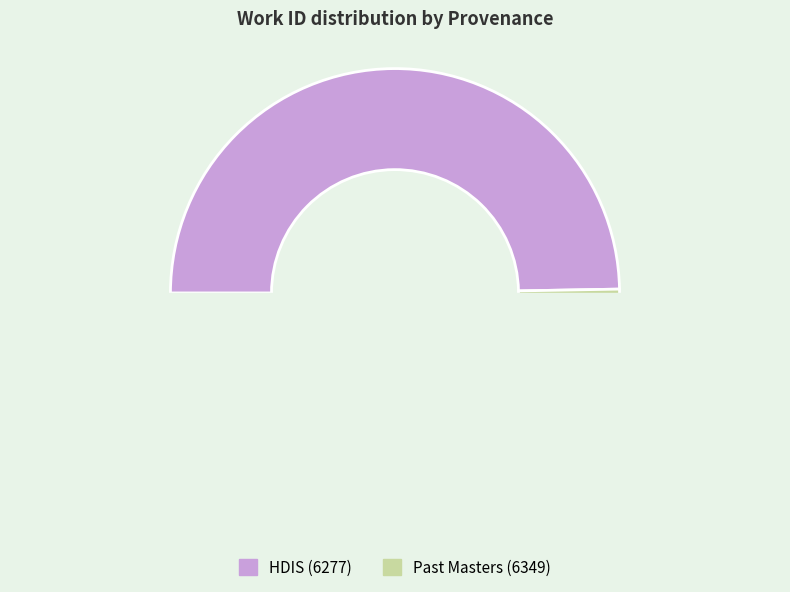

To the nearest percent, what is the difference between the HDIS and Past Masters slice percentages?

1%